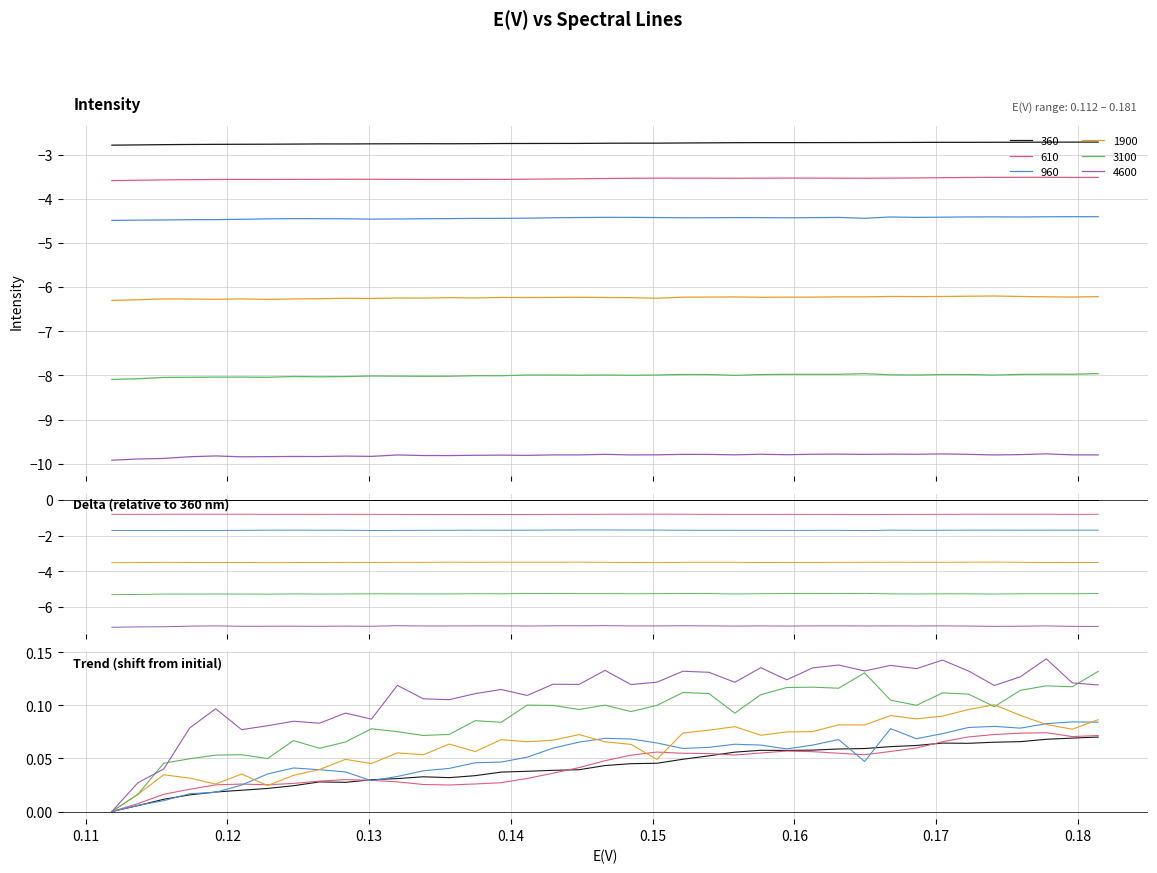

What is the value of the 3100 point at the 19th from the left?

0.1